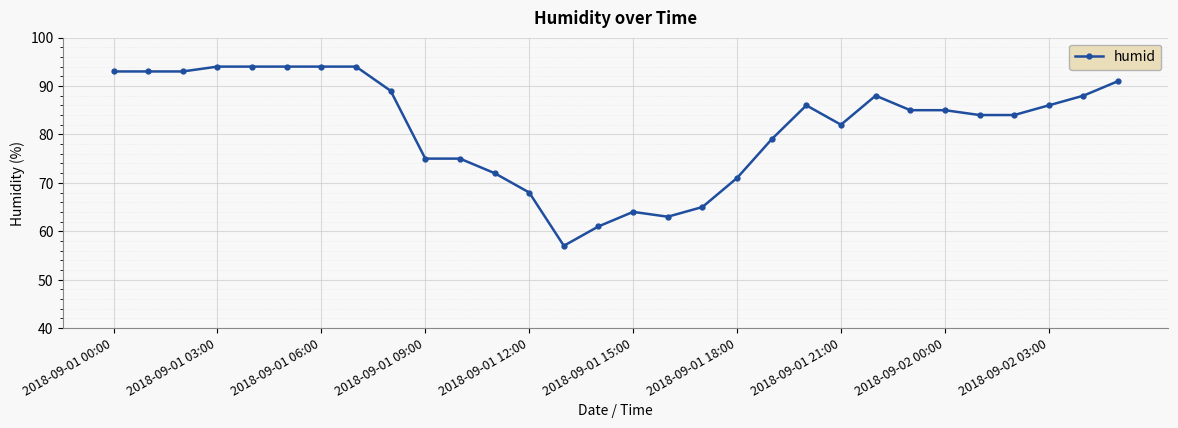

What is the value of the 13th point from the left?

68